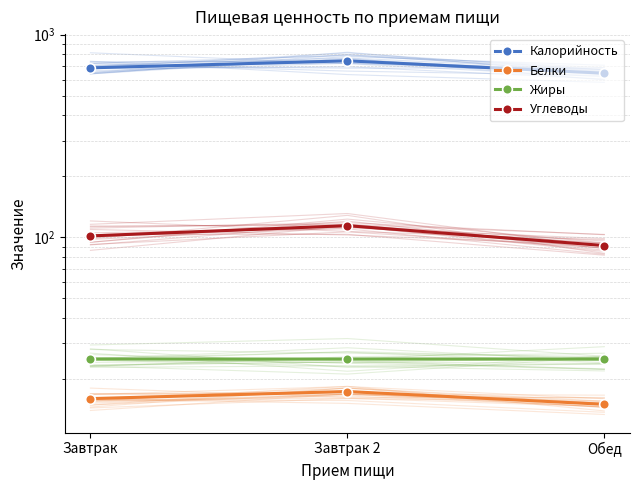

Which series has the largest total across all categories?

Калорийность